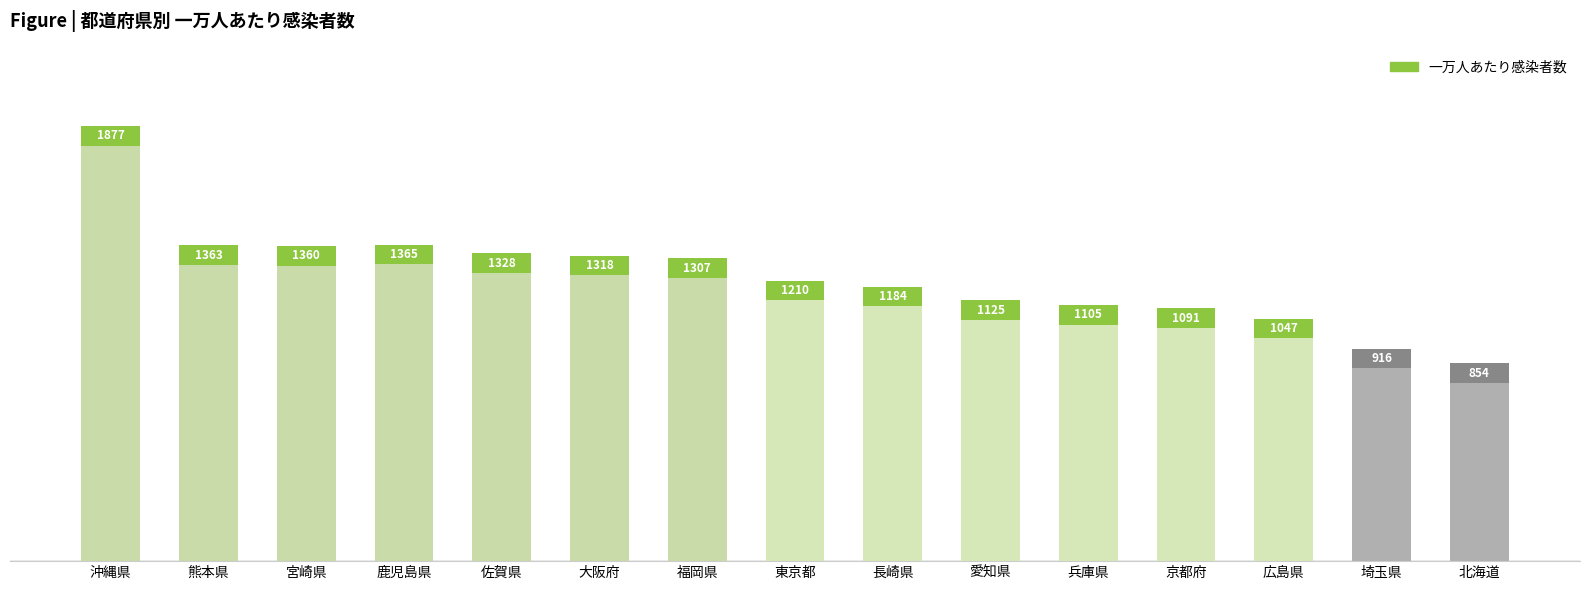

How many bars are there in total?

15